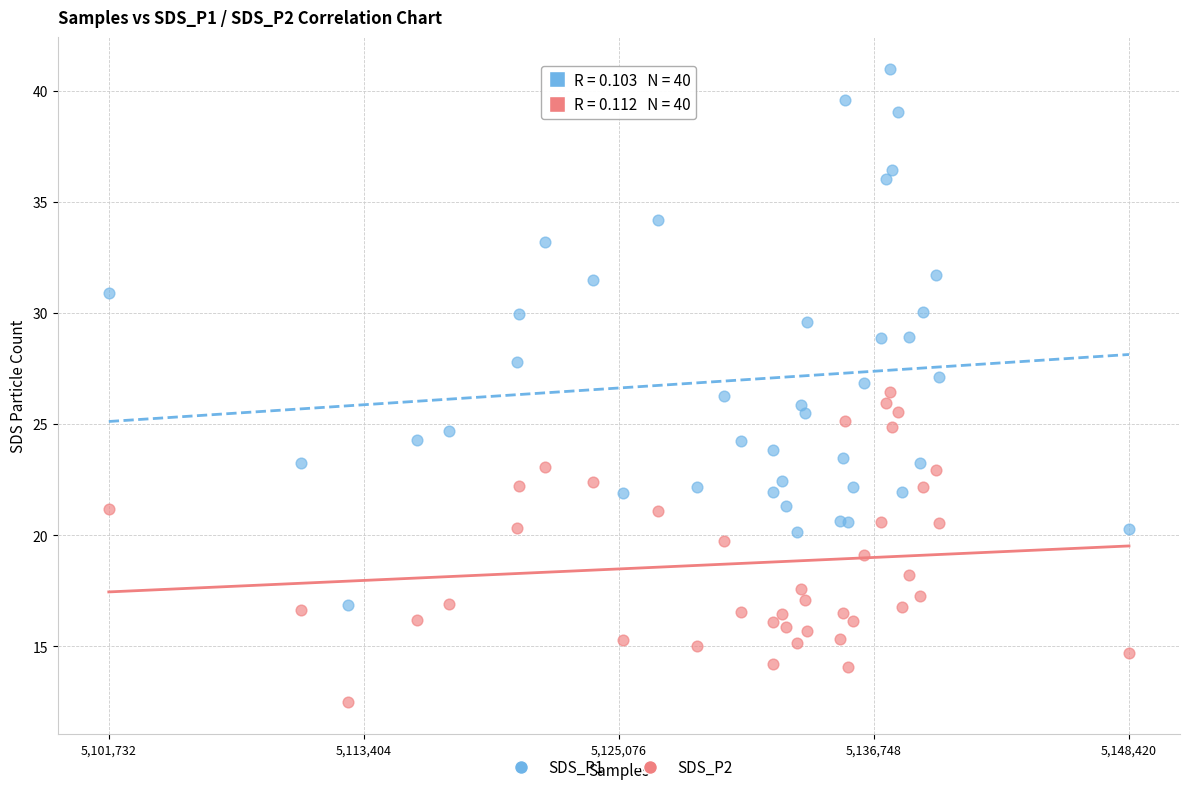

Which series contains the lowest Y value?

SDS_P2